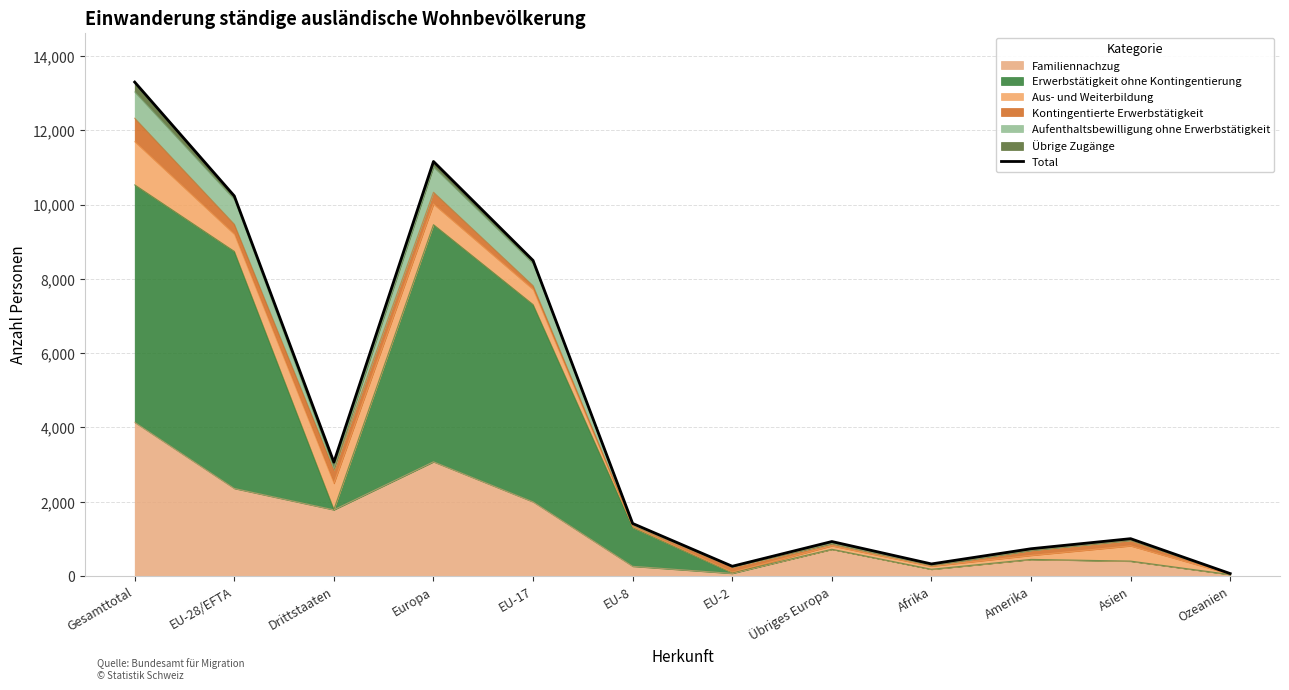

What value does the data have at Drittstaaten, to the nearest 100?

3100